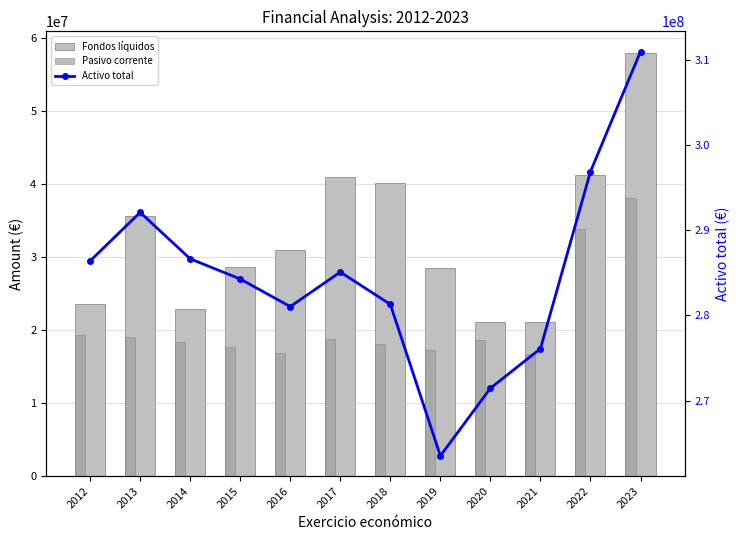

Reading left to right, extract all data points from this chart.

Fondos líquidos: 2012=23605951.9	2013=35583394.0	2014=22949095.9	2015=28664187.7	2016=30950617.4	2017=41000434.3	2018=40185690.4	2019=28488935.0	2020=21111357.7	2021=21061472.3	2022=41258917.5	2023=58014721.8
Pasivo corrente: 2012=19386713.9	2013=19031253.2	2014=18343376.6	2015=17679677.7	2016=16808019.5	2017=18797515.9	2018=18078309.2	2019=17290036.2	2020=18691238.6	2021=16754088.1	2022=33855283.2	2023=38033563.2
Activo total: 2012=286388817.1	2013=292081411.8	2014=286634240.6	2015=284262300.1	2016=281024696.2	2017=285080011.5	2018=281289781.2	2019=263507524.6	2020=271442558.2	2021=276091613.4	2022=296865274.7	2023=310958937.2